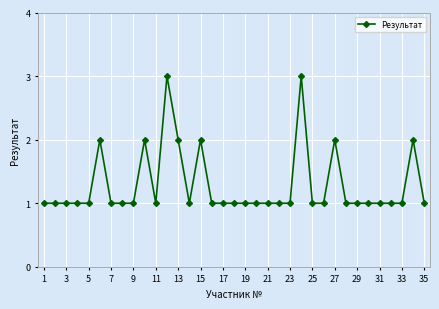

What is the value of the 14th point from the left?

1